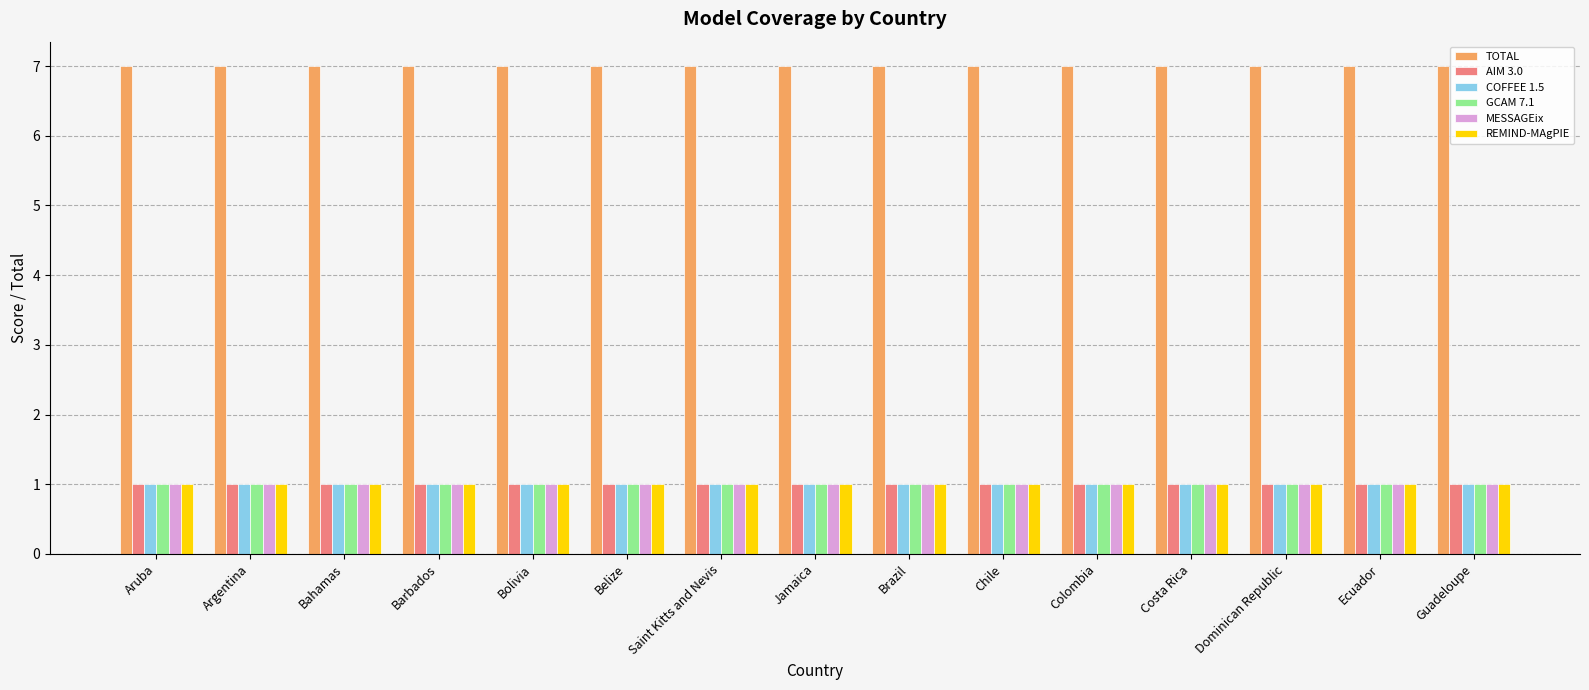

What is the greatest value displayed?

7